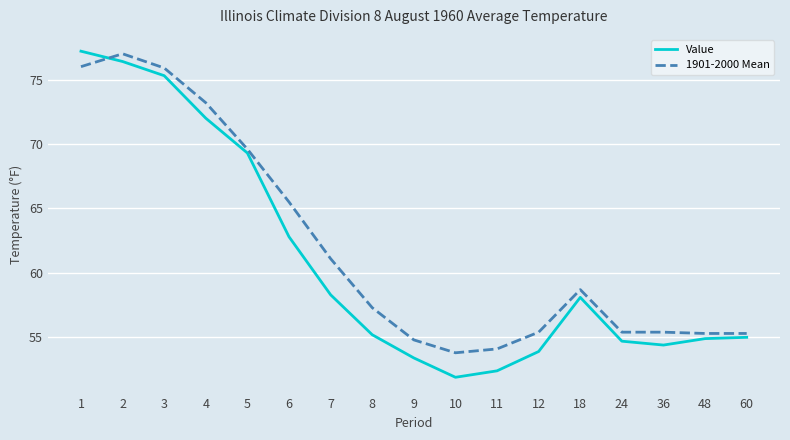

At 6, list the series in order from smallest to largest.

Value, 1901-2000 Mean